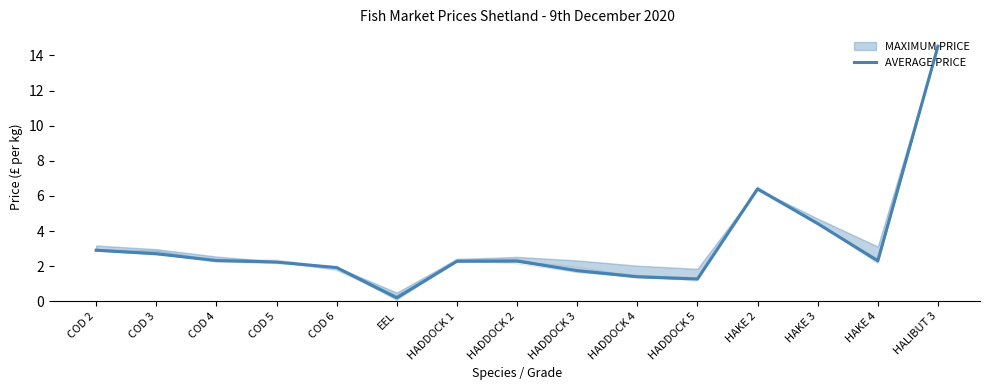

How many points are lower than both their immediate neighbors (excluding endpoints)?

3